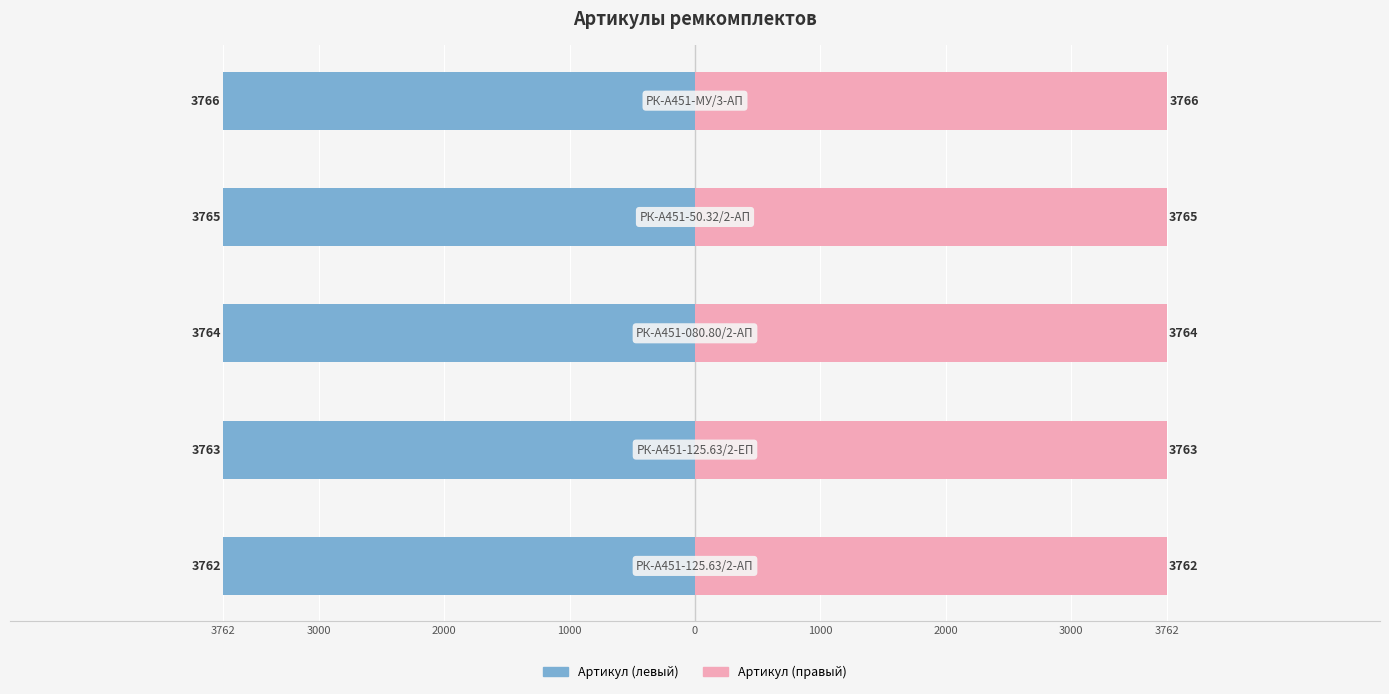

What is the maximum value shown in the chart?

3766